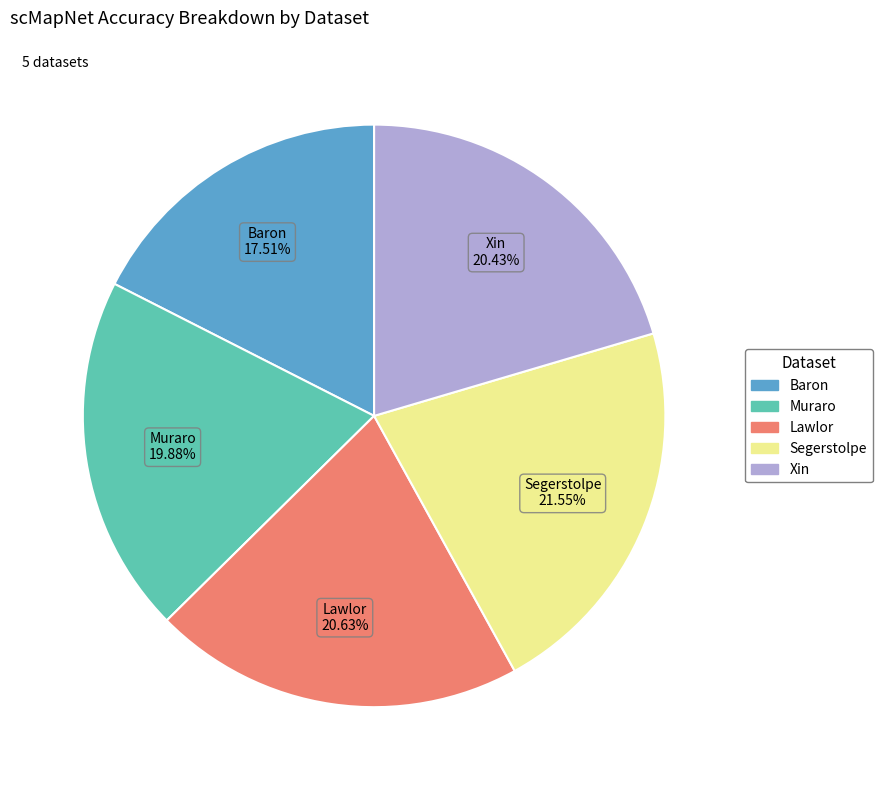

What is the total percentage of Xin and Baron?

37.9%